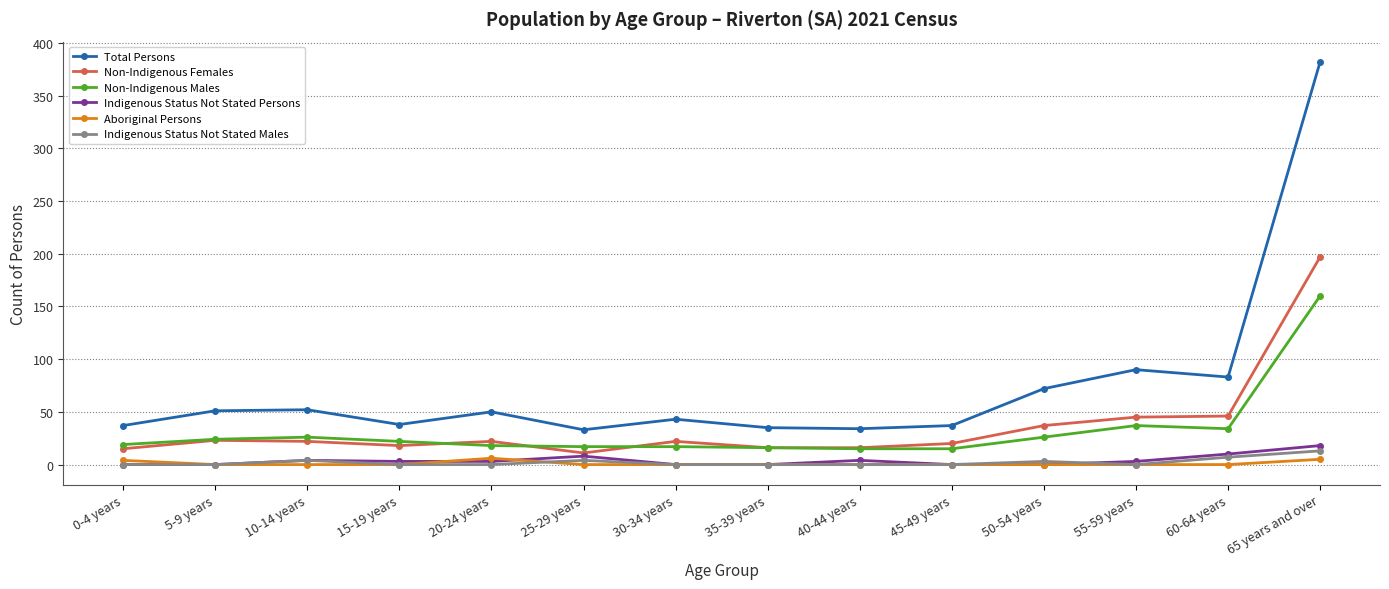

True or false: Indigenous Status Not Stated Males has a value of 0 at 5-9 years.

True